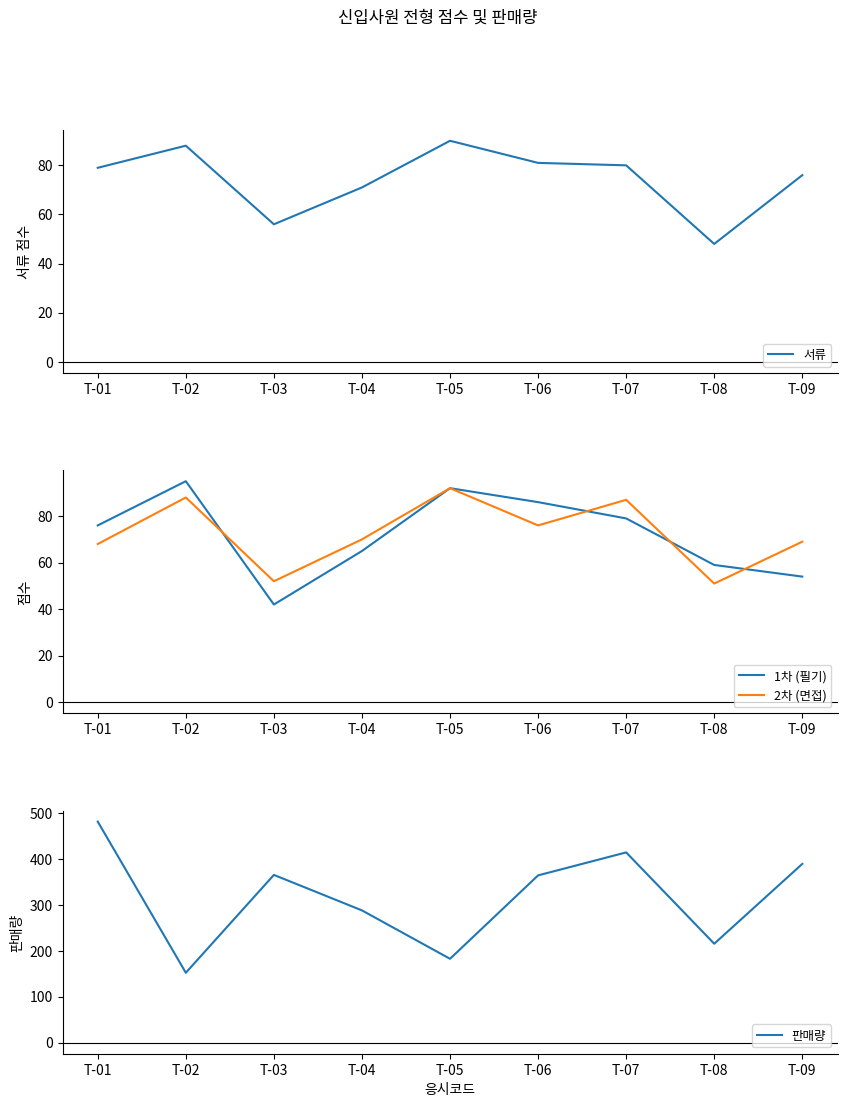

True or false: 서류 and 판매량 cross at least once.

False